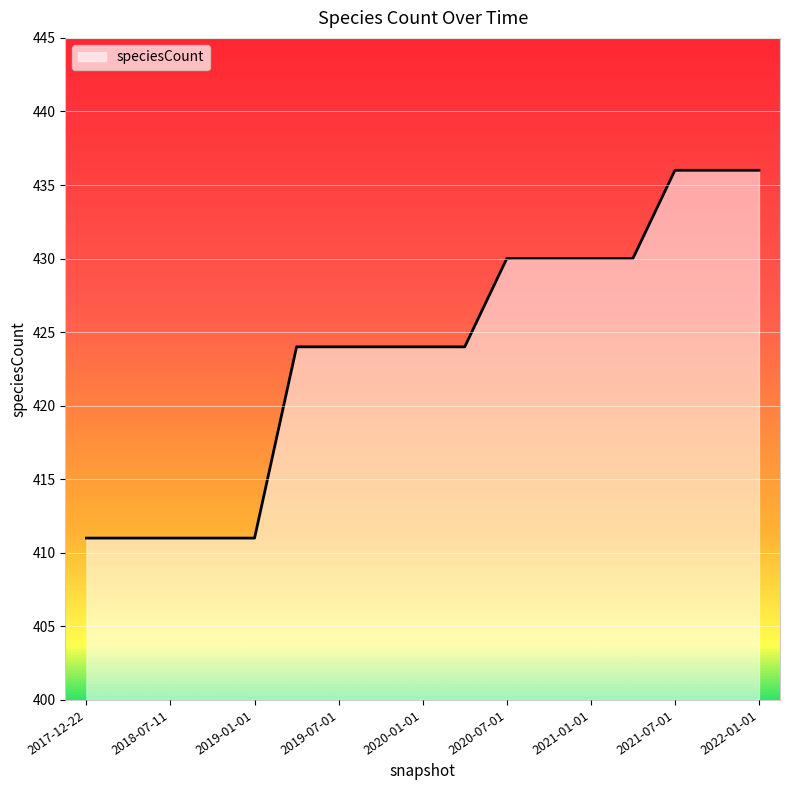

Does the chart display data point markers on the line(s)?

No